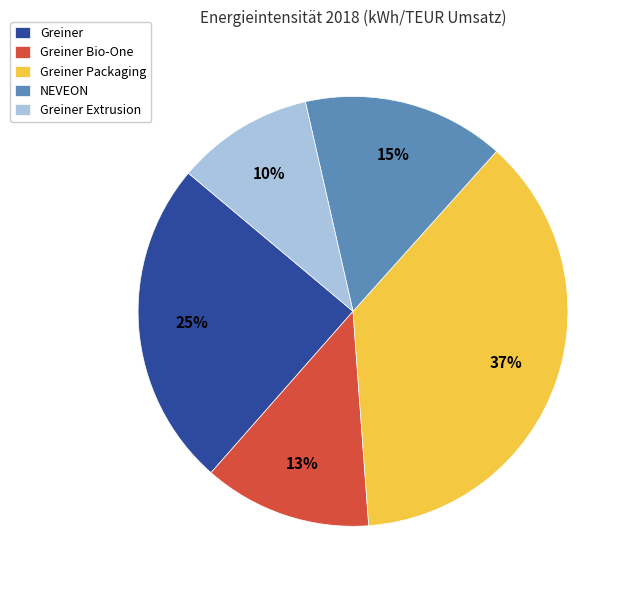

What is the ratio of the value at NEVEON to the value at Greiner?

0.6